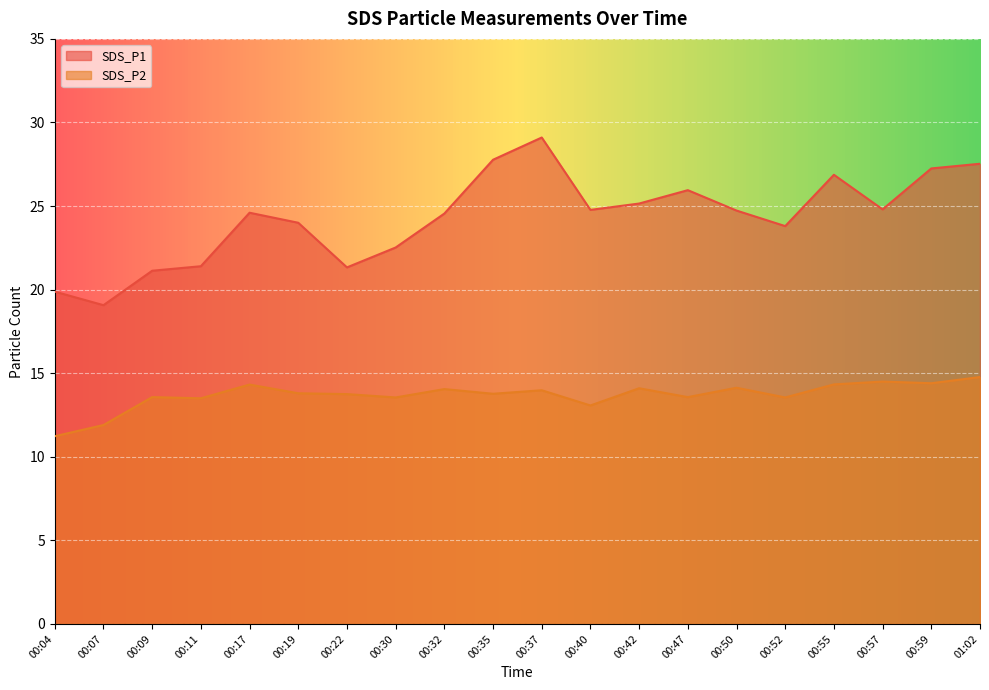

List the series in order of their peak value, lowest first.

SDS_P2, SDS_P1